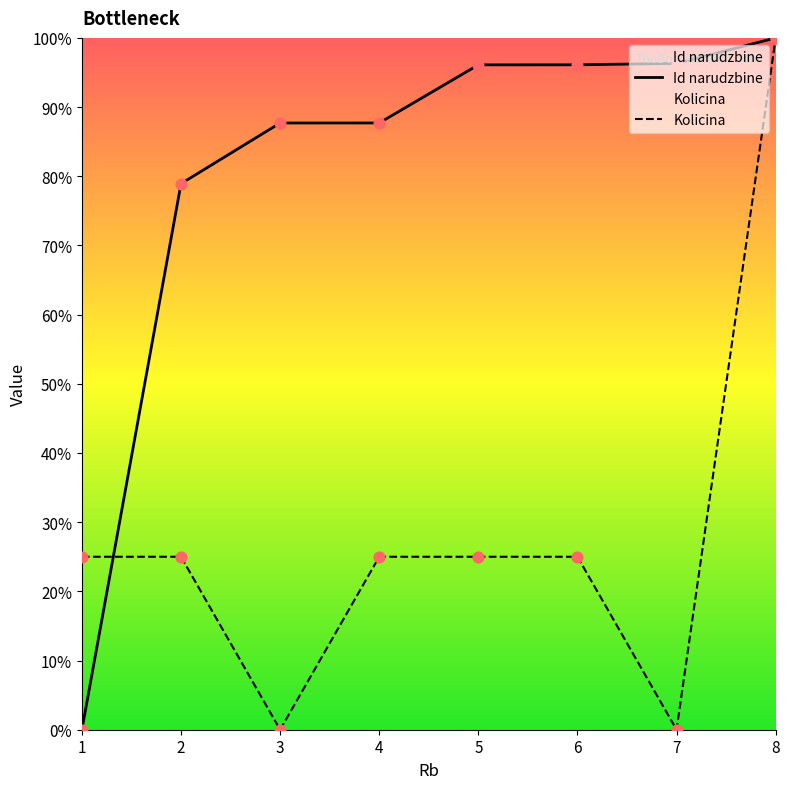

At which category is the sum across all series the highest?

8